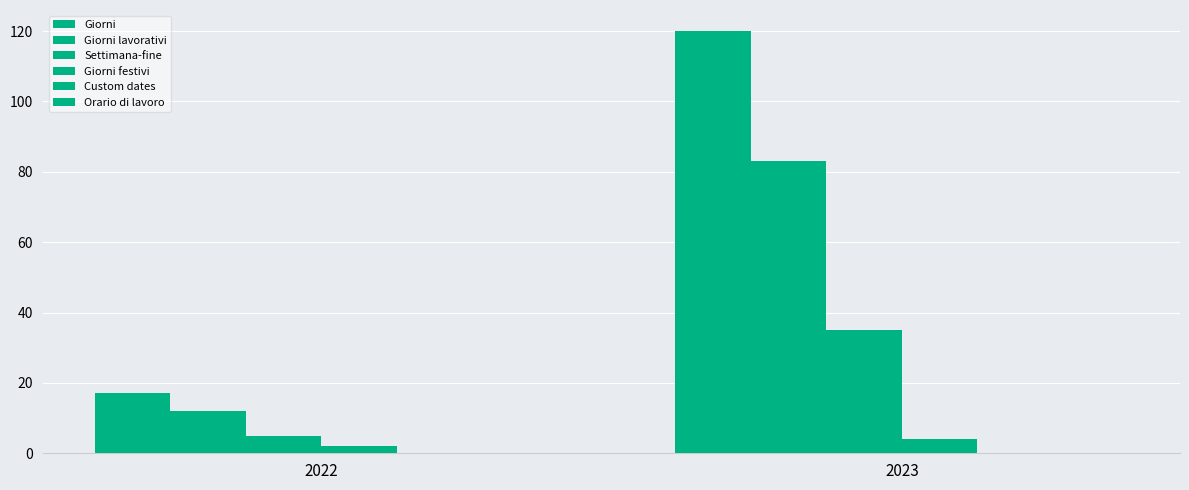

At how many categories does at least one series exceed 69?

1